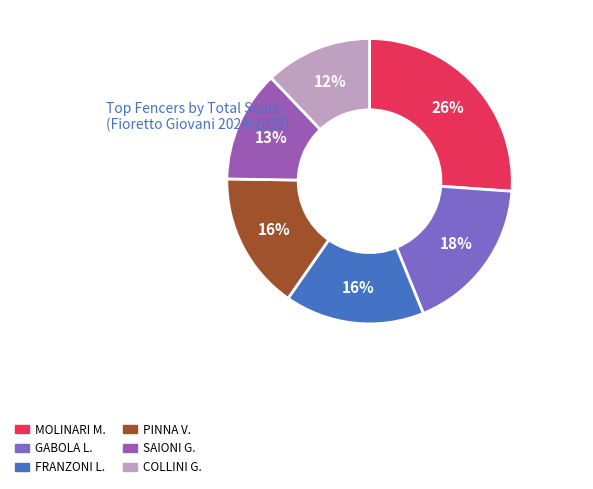

Count the number of slices in the pie.

6